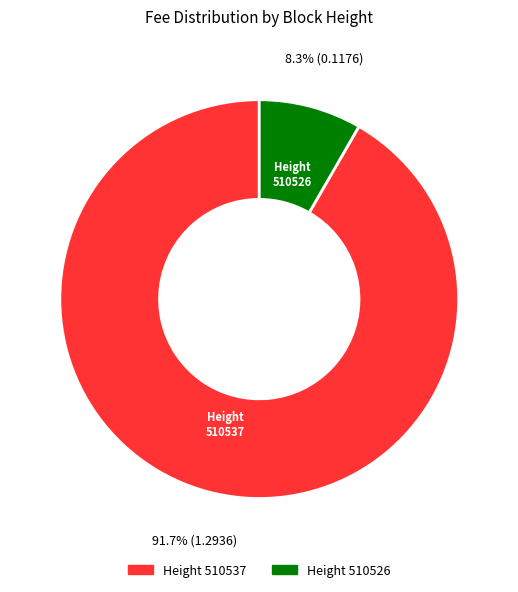

The 510537 slice represents 99% of the pie. True or false?

False